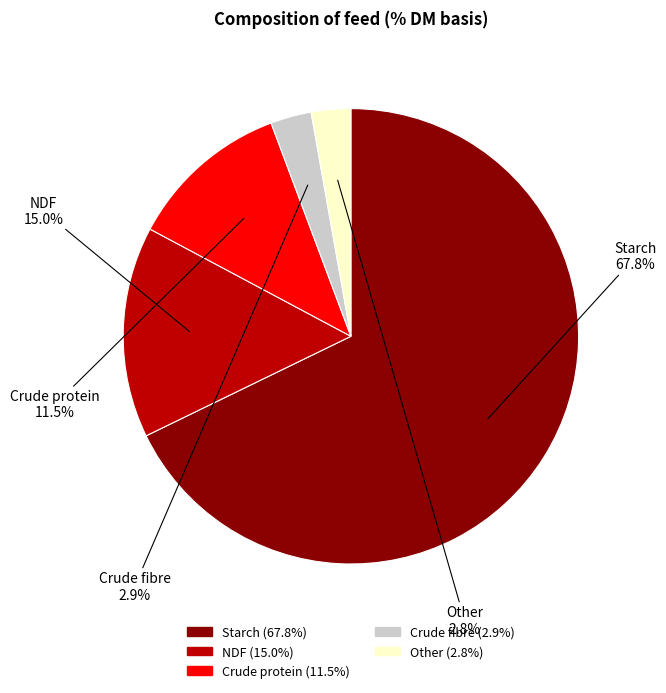

Is it true that NDF is 23% of the pie?

False